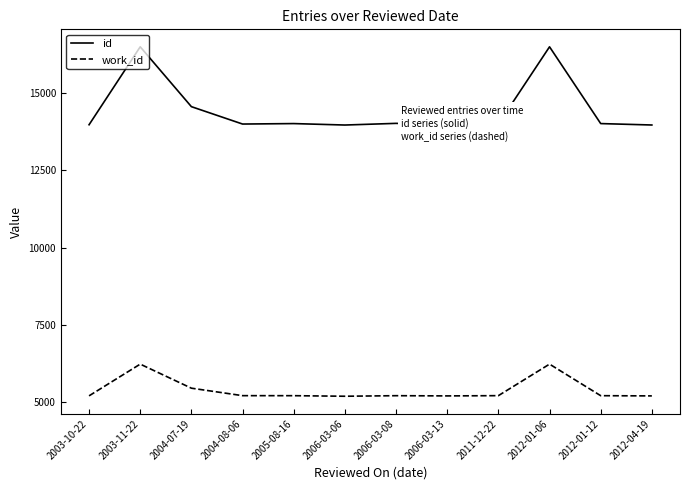

Does the chart display data point markers on the line(s)?

No